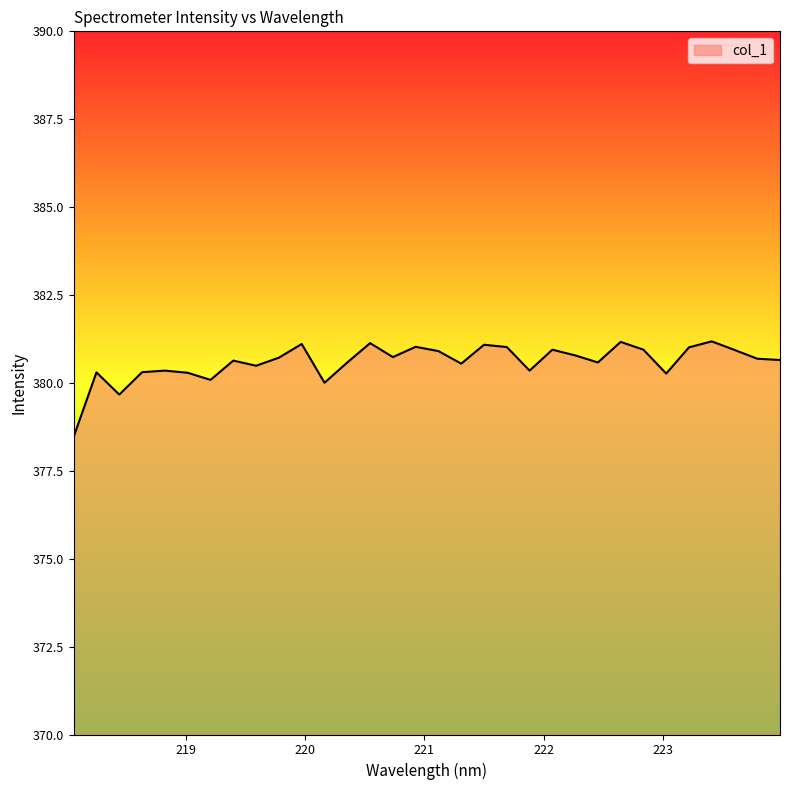

What is the smallest value displayed?

378.5